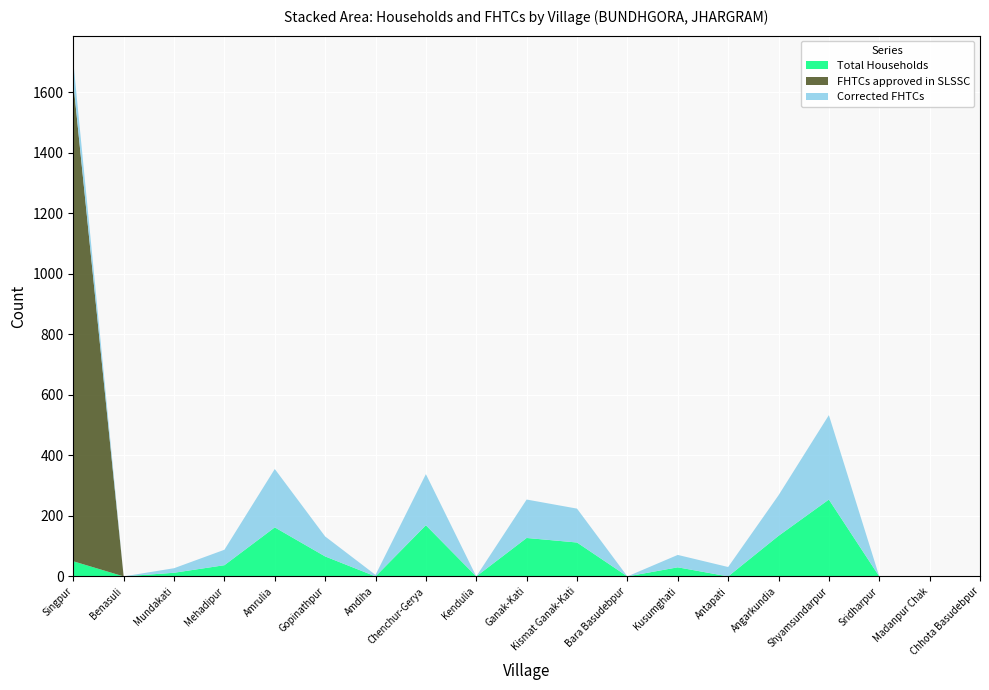

Reading right to left, list all the values displayed in this chart.

Total Households: Chhota Basudebpur=0	Madanpur Chak=0	Sridharpur=0	Shyamsundarpur=254	Angarkundia=134	Antapati=0	Kusumghati=30	Bara Basudebpur=0	Kismat Ganak-Kati=112	Ganak-Kati=127	Kendulia=0	Chenchur-Gerya=169	Amdiha=0	Gopinathpur=66	Amrulia=162	Mehadipur=37	Mundakati=12	Benasuli=0	Singpur=50
FHTCs approved in SLSSC: Chhota Basudebpur=0	Madanpur Chak=0	Sridharpur=0	Shyamsundarpur=0	Angarkundia=0	Antapati=0	Kusumghati=0	Bara Basudebpur=0	Kismat Ganak-Kati=0	Ganak-Kati=0	Kendulia=0	Chenchur-Gerya=0	Amdiha=0	Gopinathpur=0	Amrulia=0	Mehadipur=0	Mundakati=0	Benasuli=0	Singpur=1583
Corrected FHTCs: Chhota Basudebpur=0	Madanpur Chak=0	Sridharpur=0	Shyamsundarpur=279	Angarkundia=134	Antapati=31	Kusumghati=41	Bara Basudebpur=0	Kismat Ganak-Kati=112	Ganak-Kati=127	Kendulia=0	Chenchur-Gerya=169	Amdiha=5	Gopinathpur=66	Amrulia=193	Mehadipur=51	Mundakati=15	Benasuli=0	Singpur=69